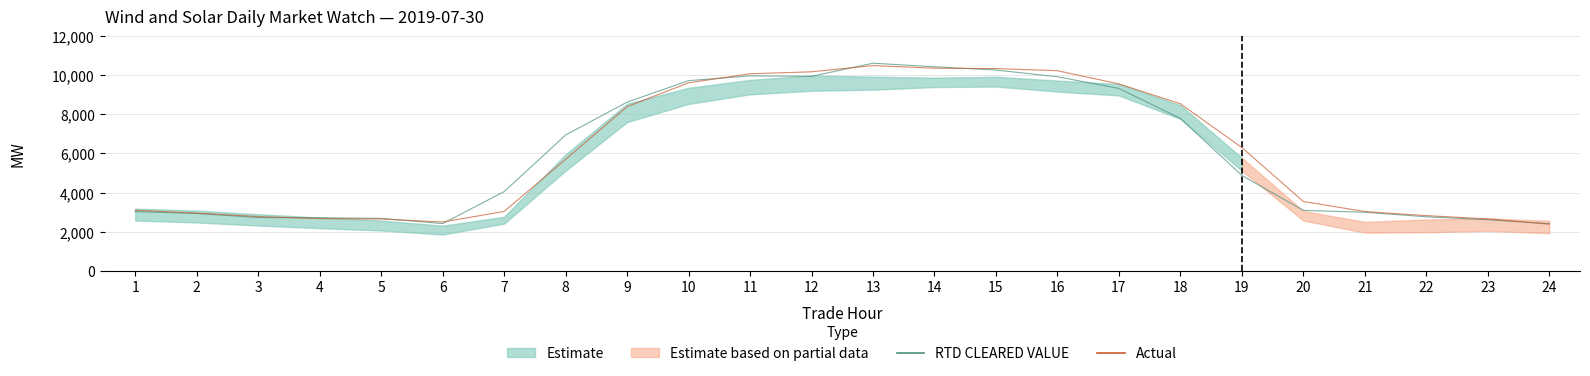

At how many categories does at least one series exceed 9554?

8